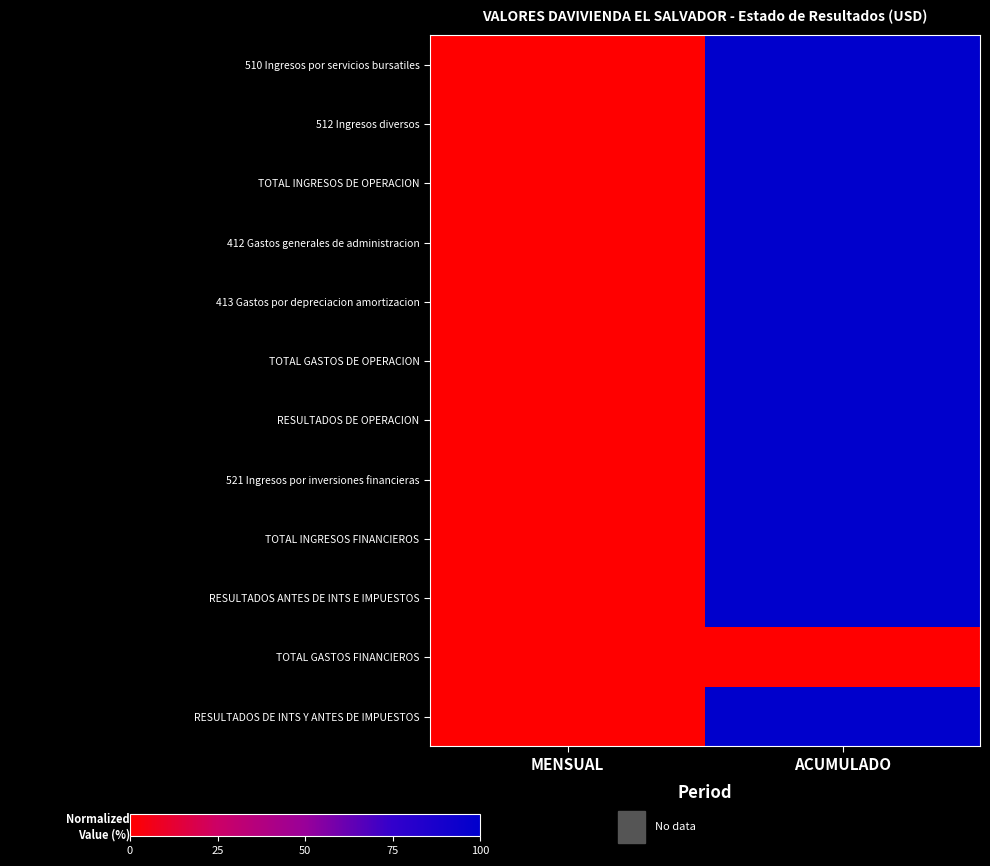

Which series changed the most between MENSUAL and ACUMULADO?

510 Ingresos por servicios bursatiles